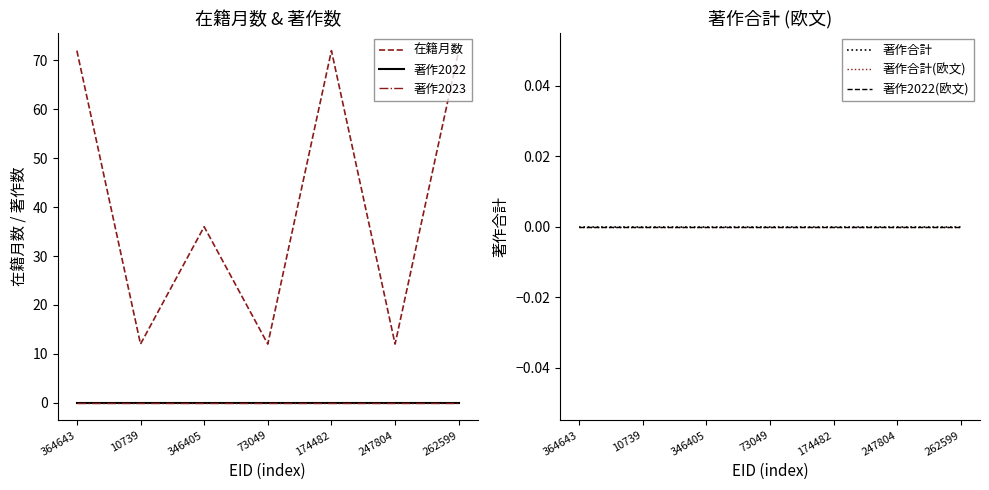

What is the label of the 1st point from the left?

364643